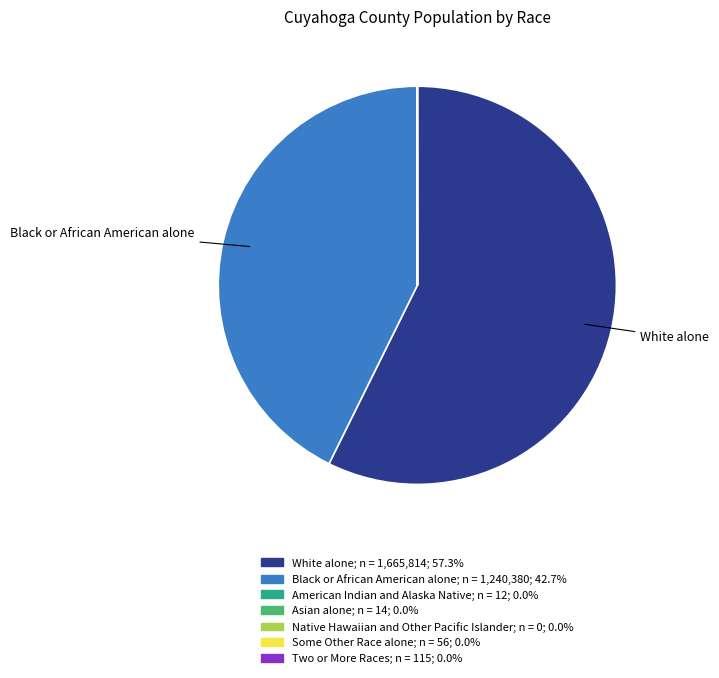

Does any single category account for the majority?

Yes